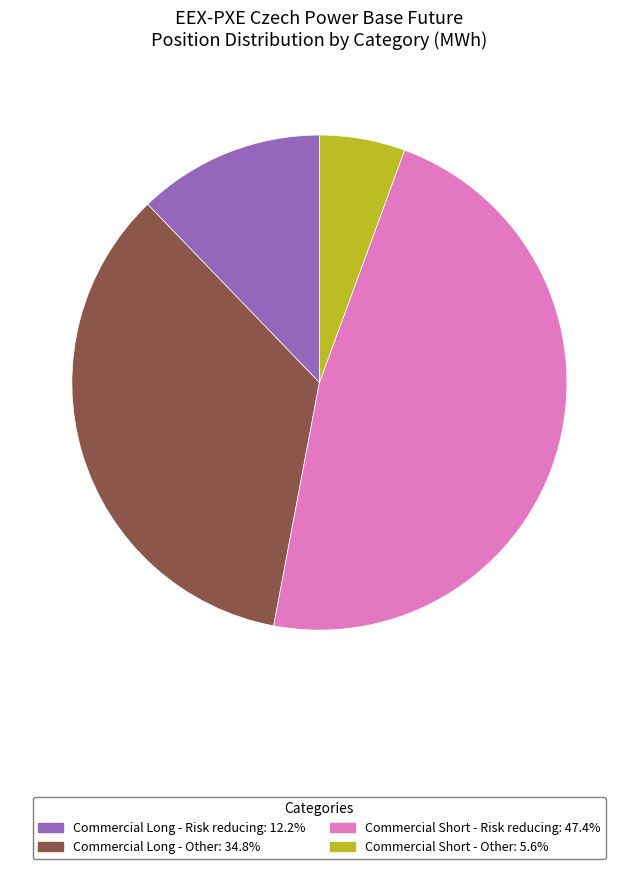

Is there any slice that represents more than half of the pie?

No